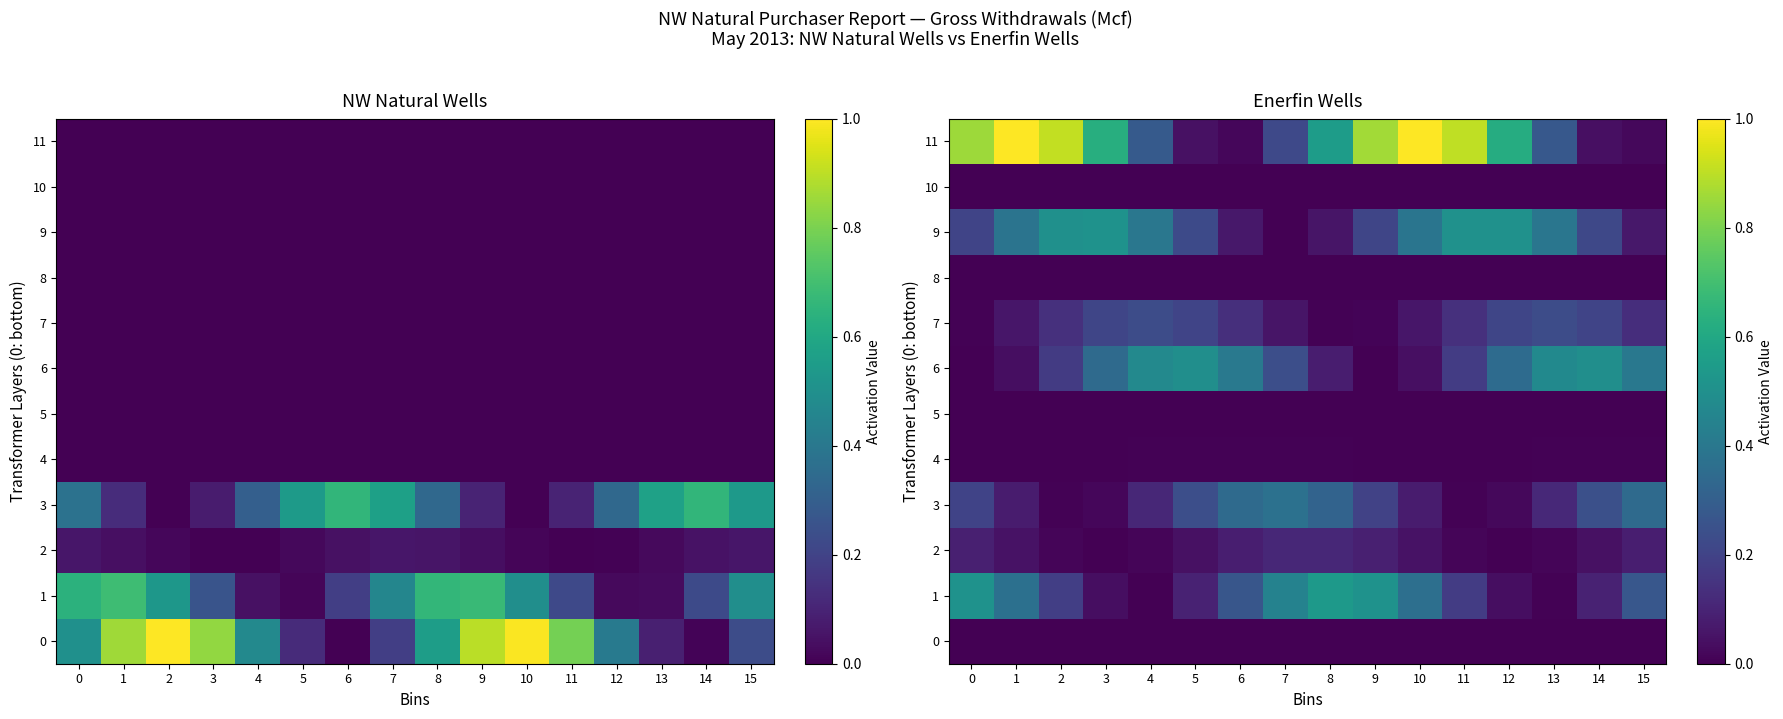

List the labels in order of row_9 value, largest first.

3, 12, 11, 2, 4, 13, 10, 1, 5, 14, 9, 0, 6, 15, 8, 7